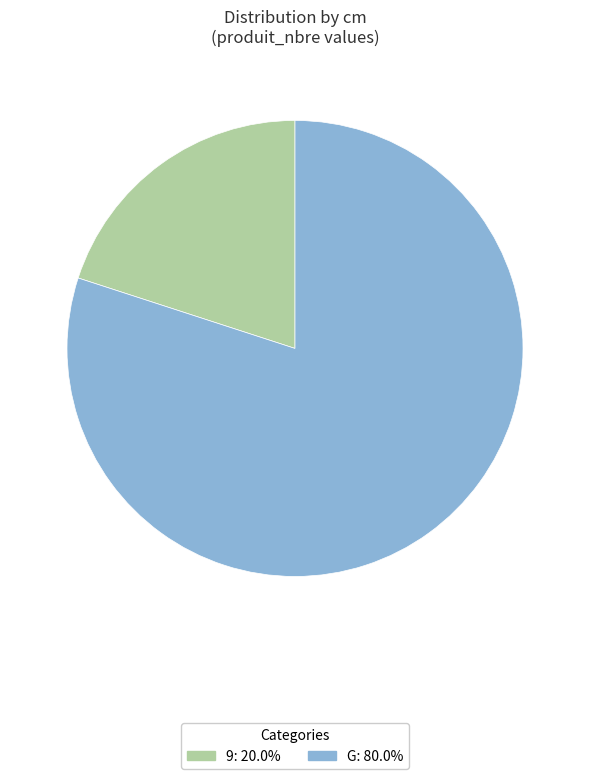

Which slice is the smallest?

9